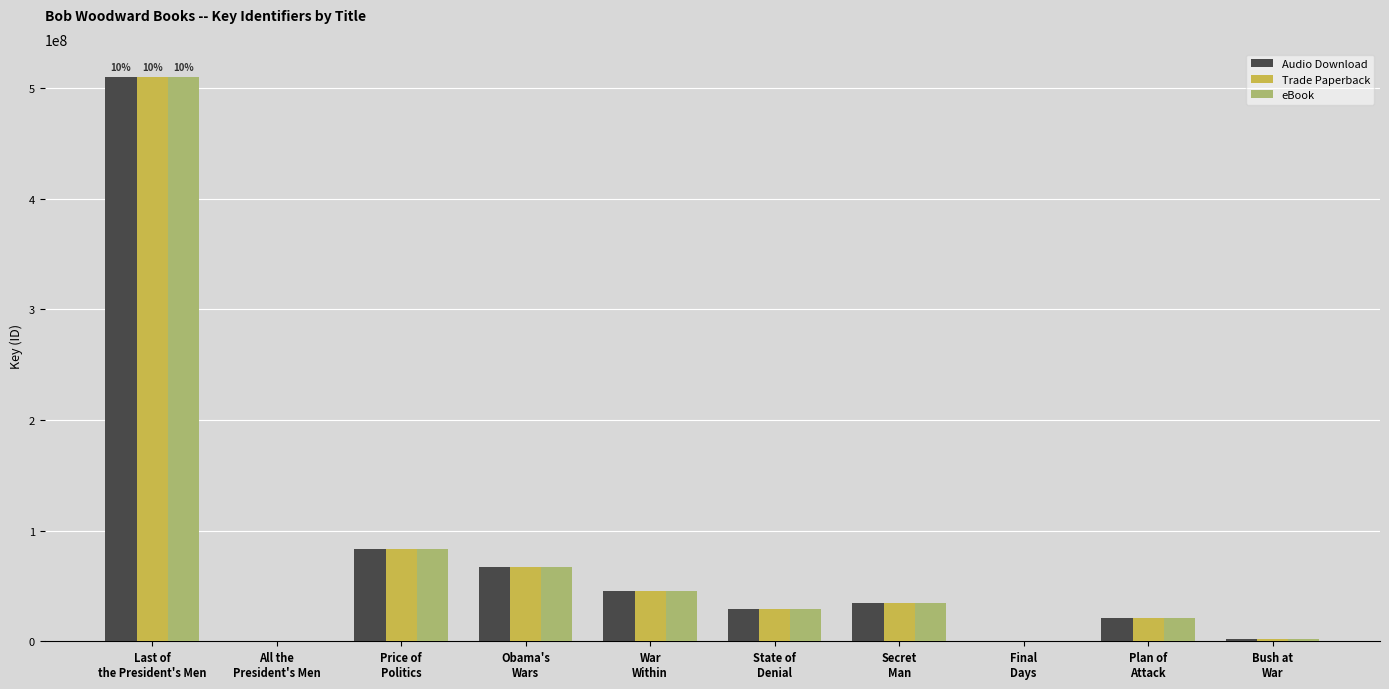

What is the maximum value for eBook?

509691813